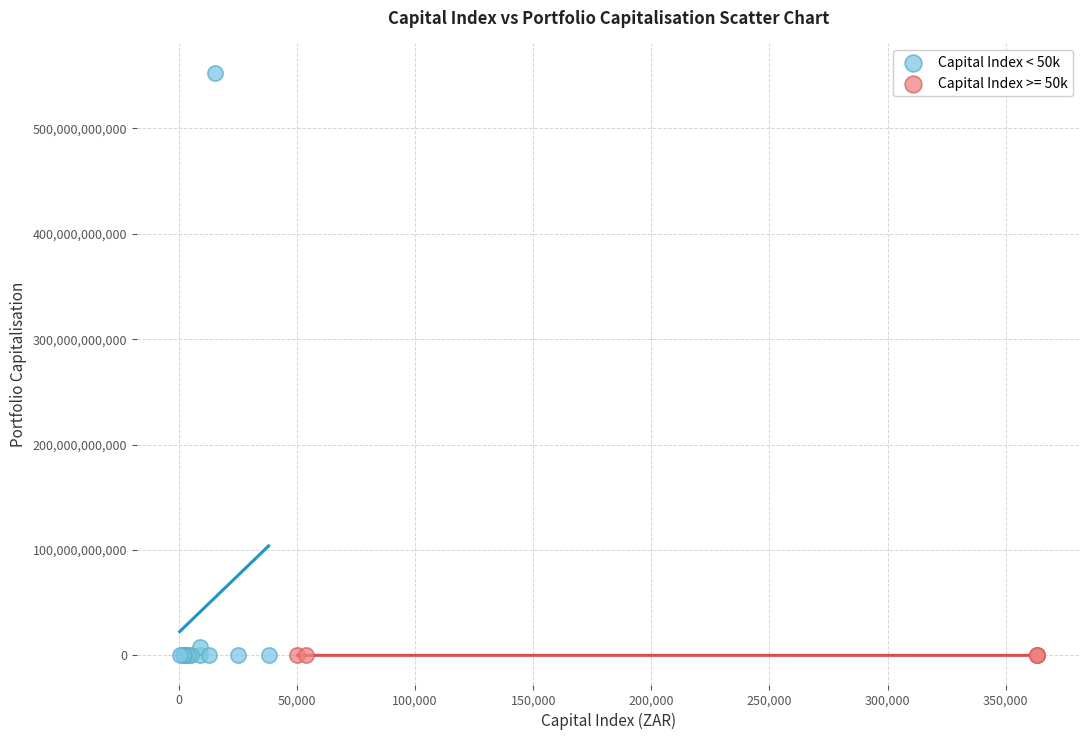

Which series reaches the maximum Y coordinate?

Capital Index < 50k